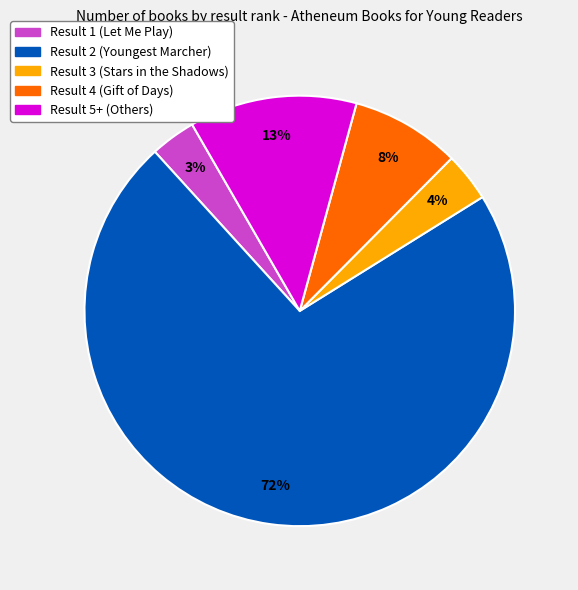

Between Result 3 (Stars in the Shadows) and Result 2 (Youngest Marcher), which is larger?

Result 2 (Youngest Marcher)